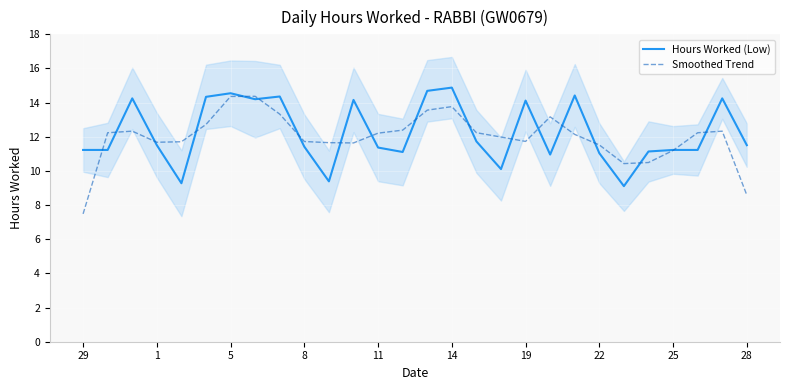

The value of Smoothed Trend at 29 is 7.5. True or false?

True